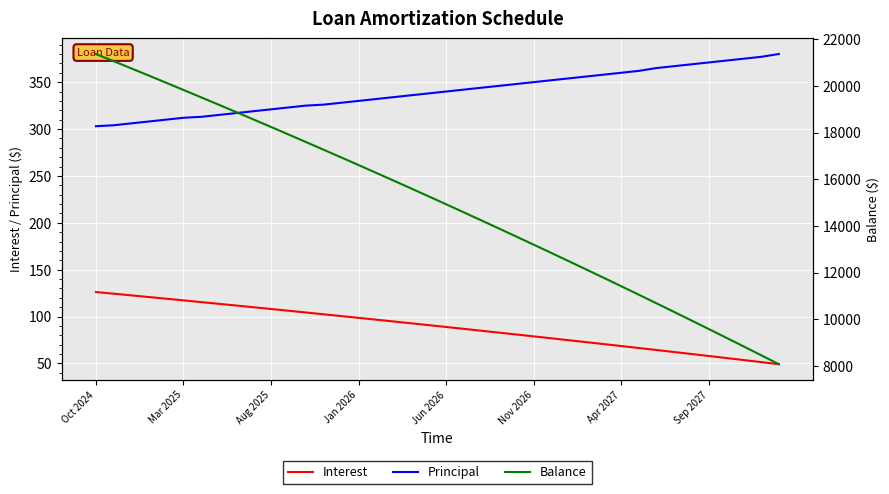

Rank the series by their maximum value, from lowest to highest.

Interest, Principal, Balance